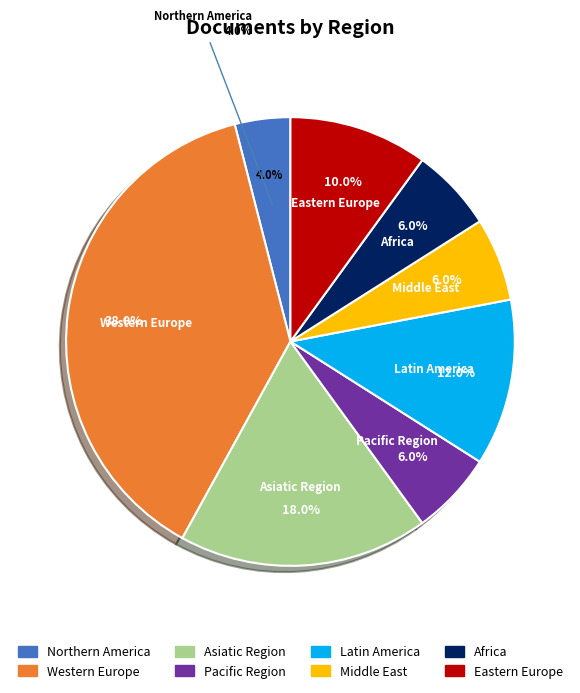

Combined, do Asiatic Region and Latin America account for over 50%?

No